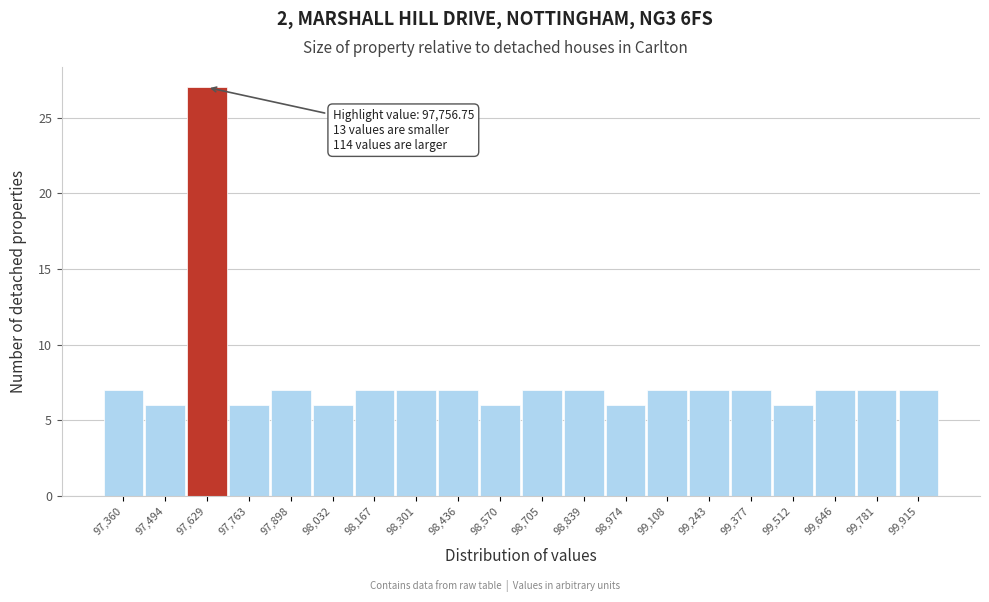

Reading left to right, what are all the values shown in this chart?

97,360=7	97,494=6	97,629=27	97,763=6	97,898=7	98,032=6	98,167=7	98,301=7	98,436=7	98,570=6	98,705=7	98,839=7	98,974=6	99,108=7	99,243=7	99,377=7	99,512=6	99,646=7	99,781=7	99,915=7